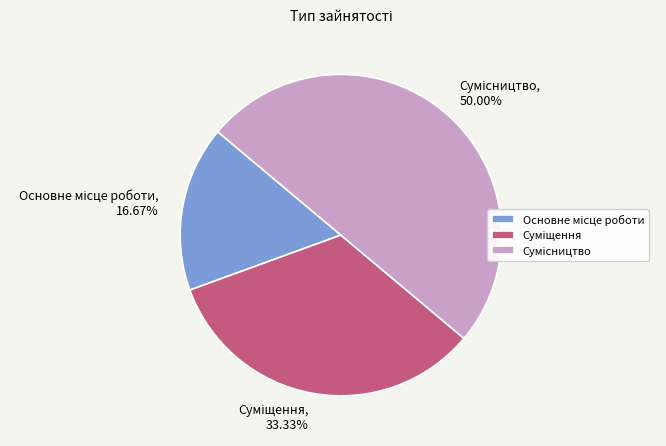

Is the sum of Основне місце роботи and Сумісництво greater than half?

Yes